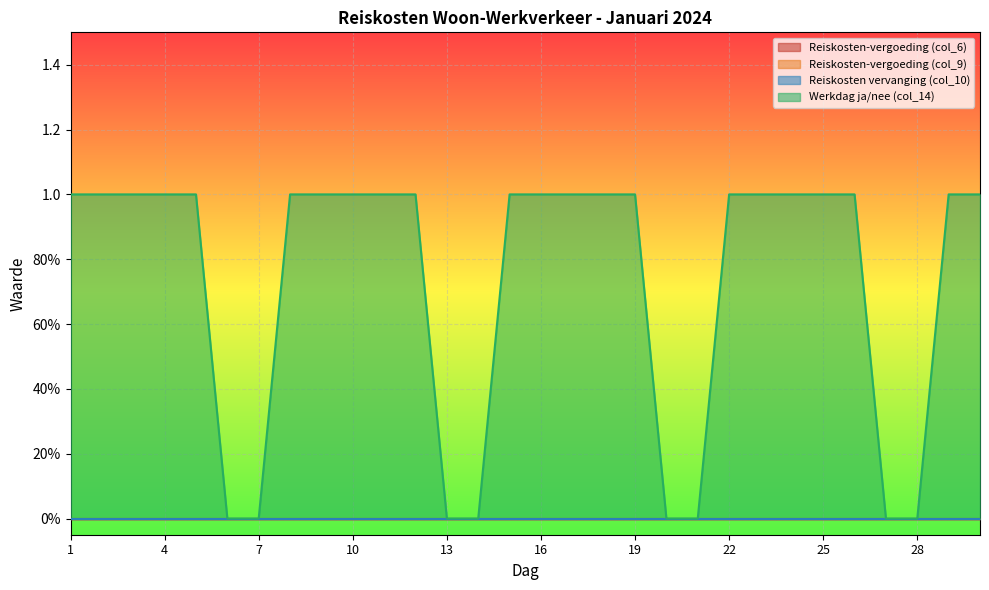

True or false: Werkdag ja/nee (col_14) and Reiskosten-vergoeding (col_9) intersect in this chart.

False